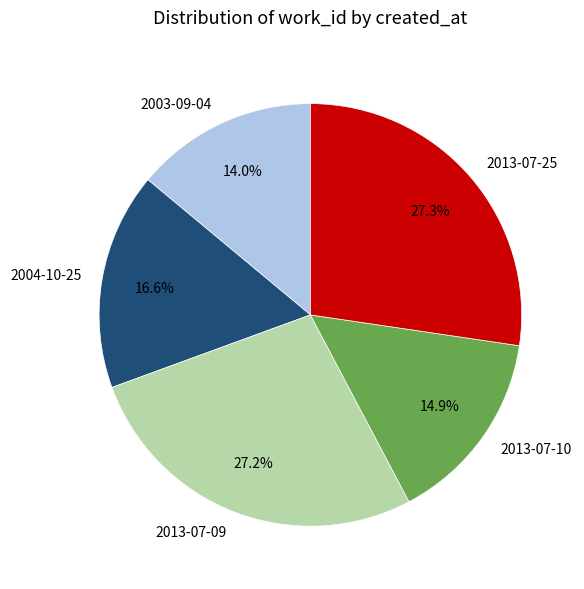

What percentage do 2013-07-10 and 2003-09-04 together represent?

28.9%